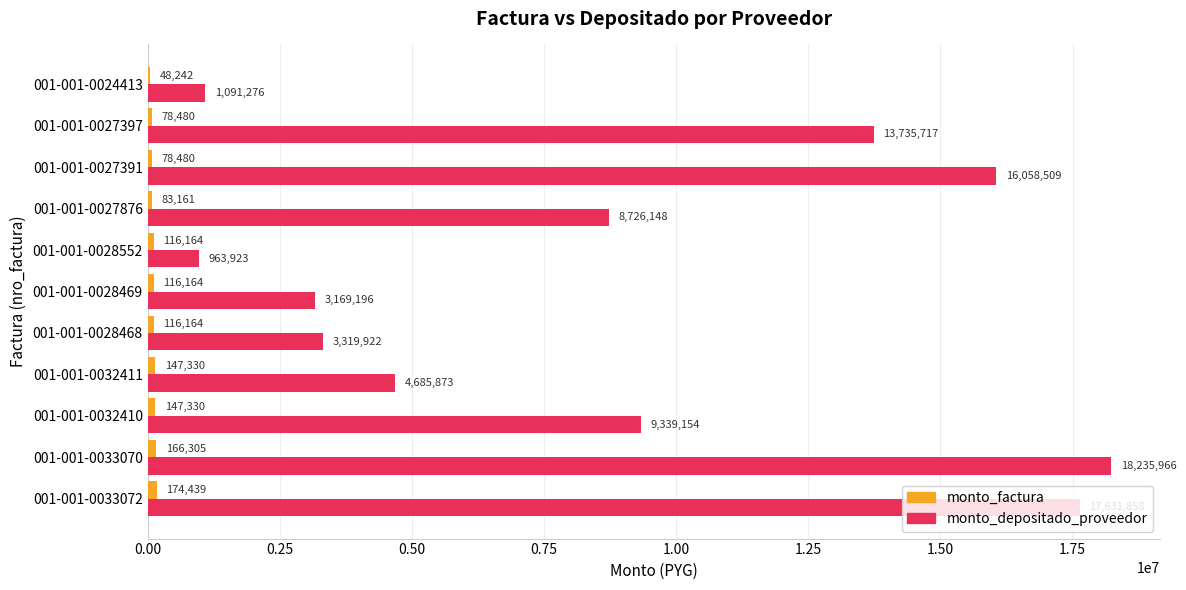

How many distinct data groups are displayed?

2